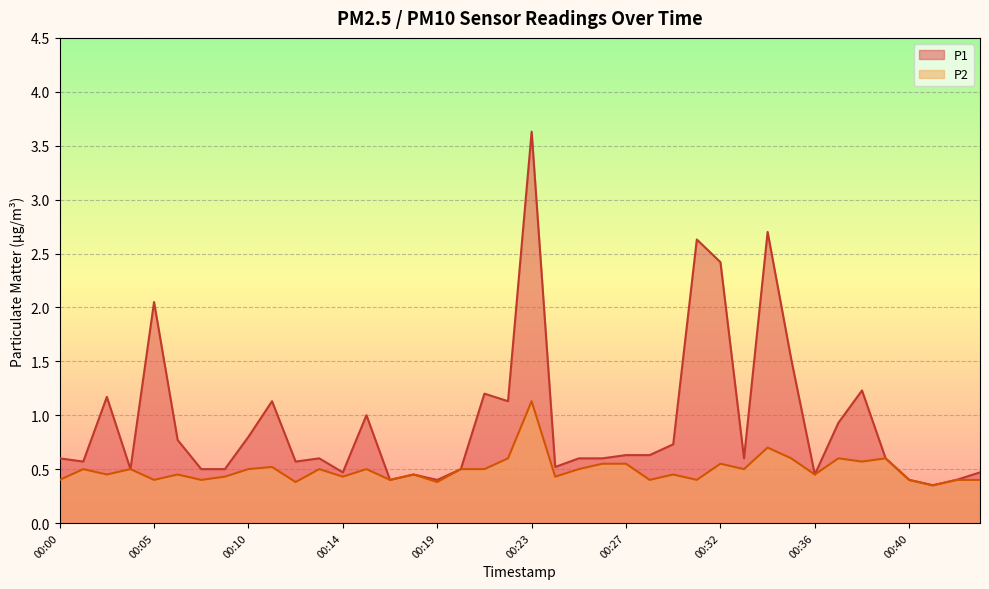

How many lines are shown in the chart?

2